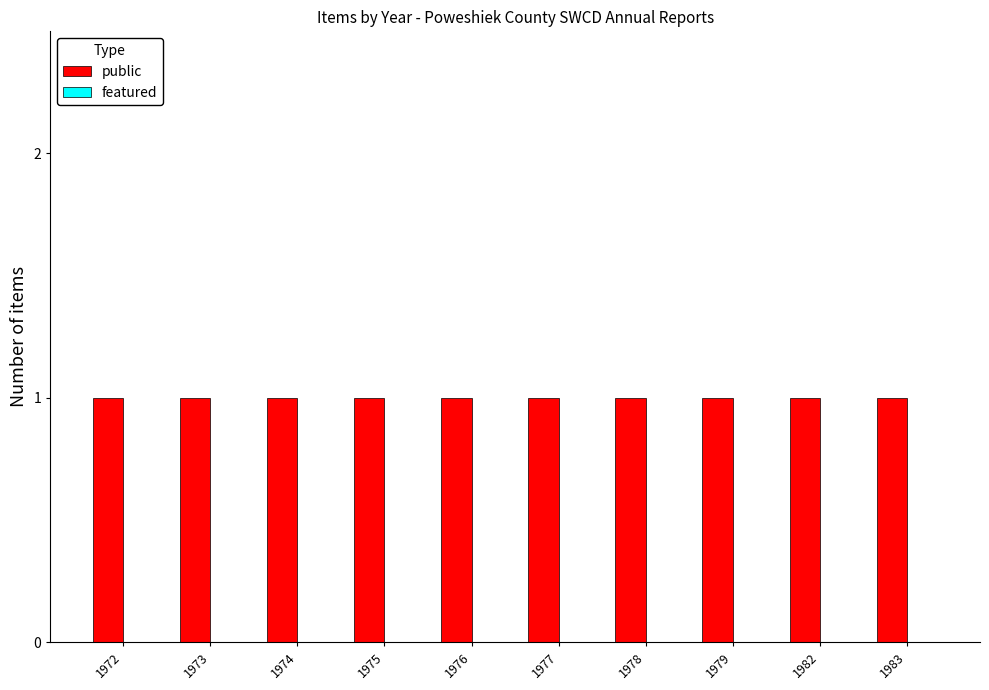

Where is featured nearest to the value 0?

1972